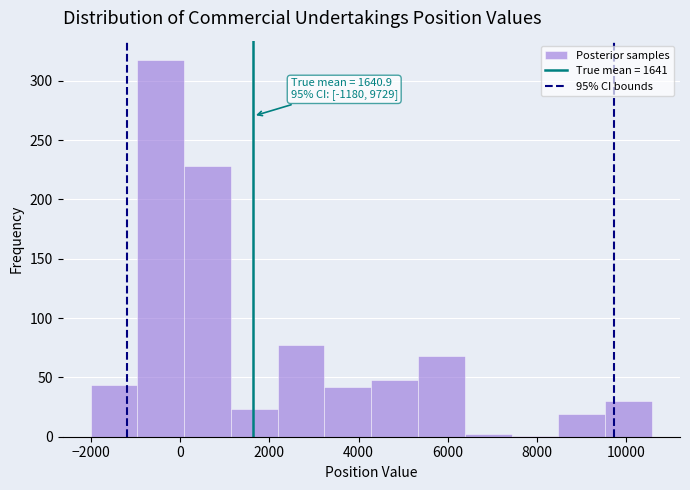

Over which range of the x-axis is the bar tallest?

-1000 to 0